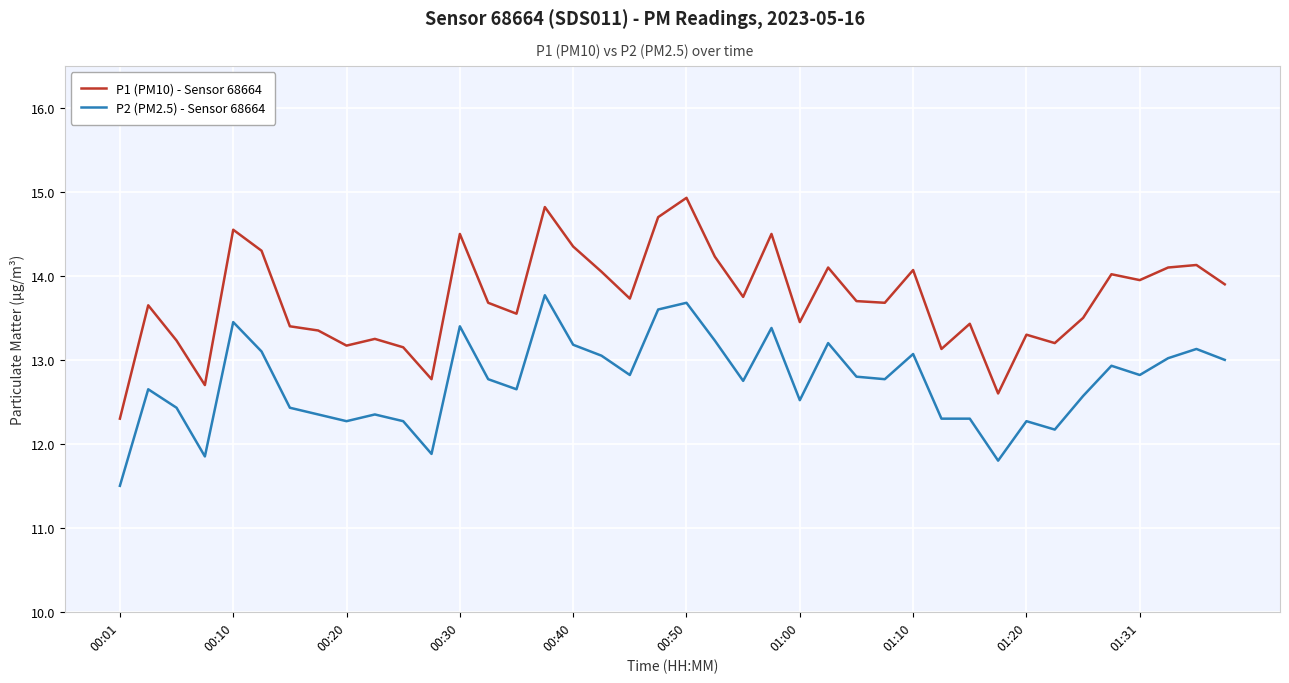

True or false: P1 (PM10) - Sensor 68664 and P2 (PM2.5) - Sensor 68664 cross at least once.

False